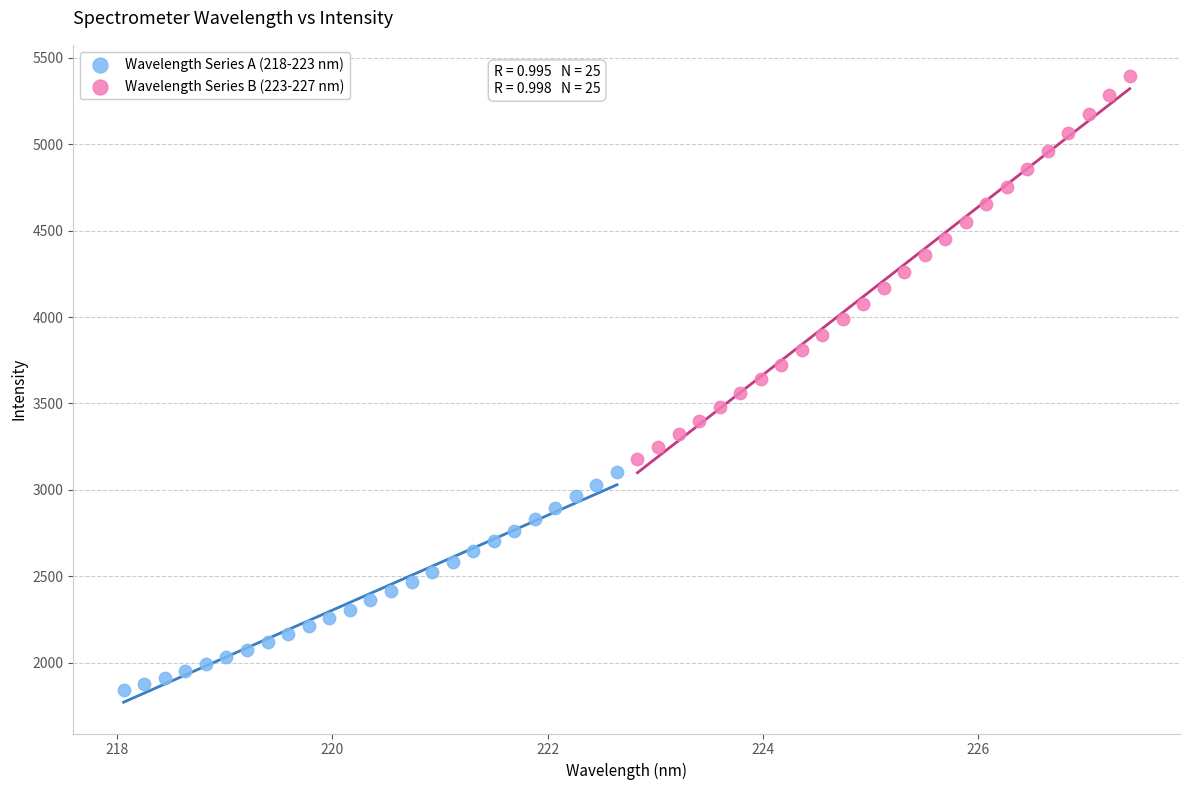

What are all the series names shown in the legend?

Wavelength Series A (218-223 nm), Wavelength Series B (223-227 nm)